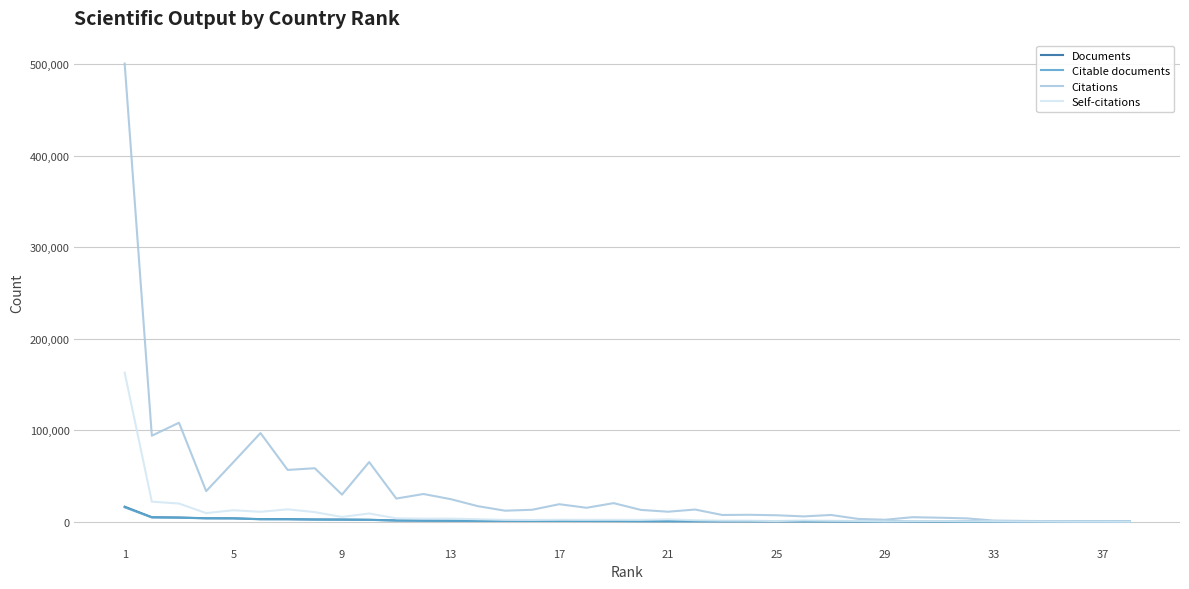

What is the highest value of the Citable documents series?

15694